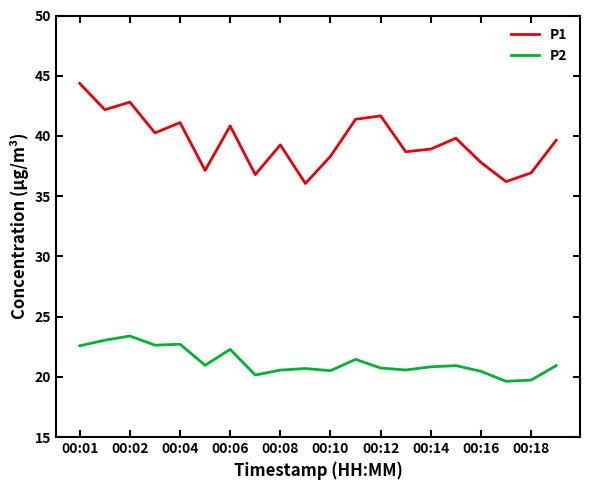

True or false: P1 and P2 cross at least once.

False